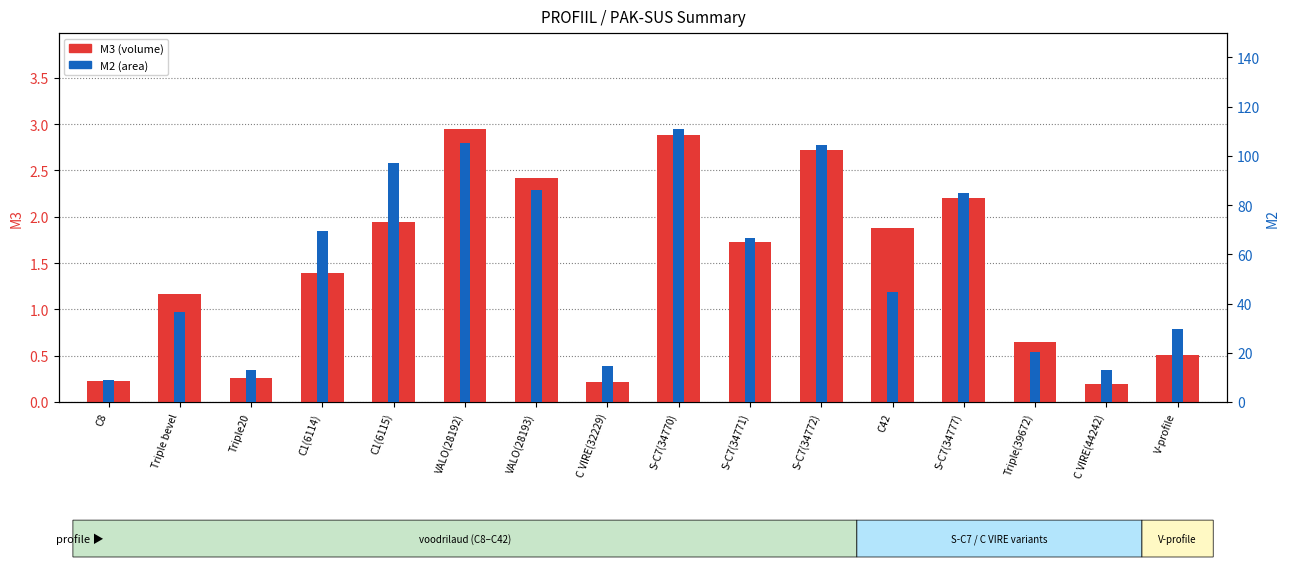

Reading left to right, what are all the values shown in this chart?

M3: 0.2	1.2	0.3	1.4	1.9	2.9	2.4	0.2	2.9	1.7	2.7	1.9	2.2	0.6	0.2	0.5
M2: 8.8	36.4	12.9	69.4	97.0	105.3	86.2	14.6	111.0	66.6	104.5	44.8	84.9	20.2	13.0	29.6